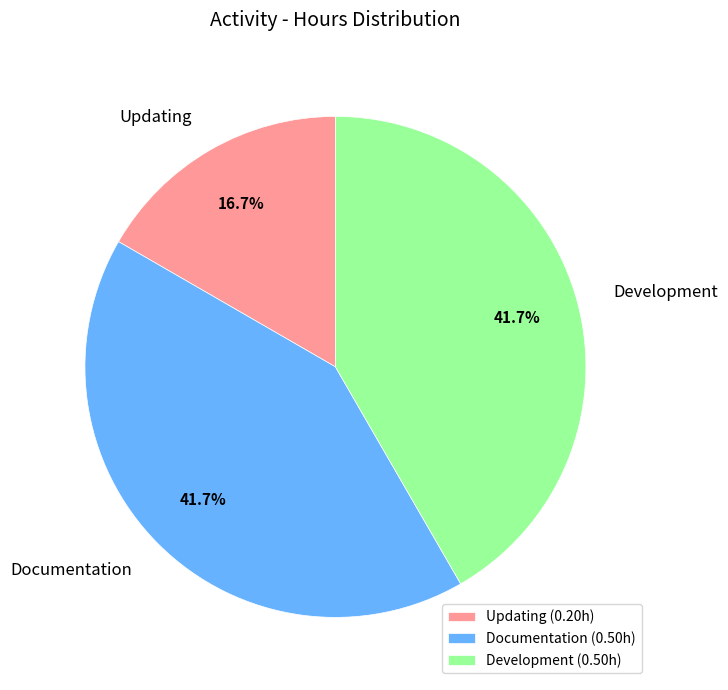

Which slice is the smallest?

Updating